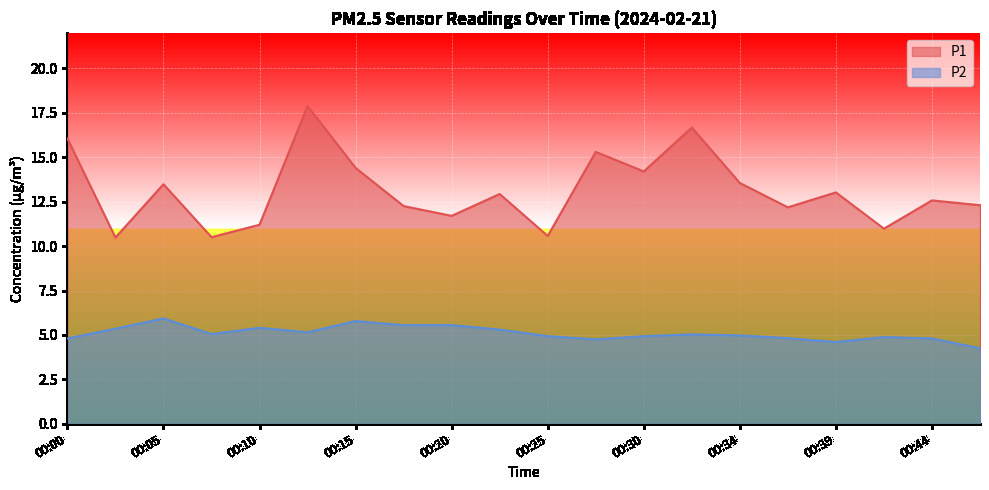

What is the greatest value displayed?

17.9